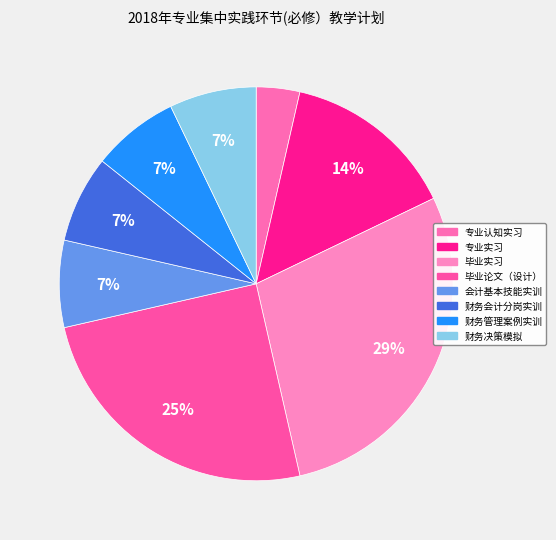

What percentage do 财务会计分岗实训 and 财务管理案例实训 together represent?

14.3%